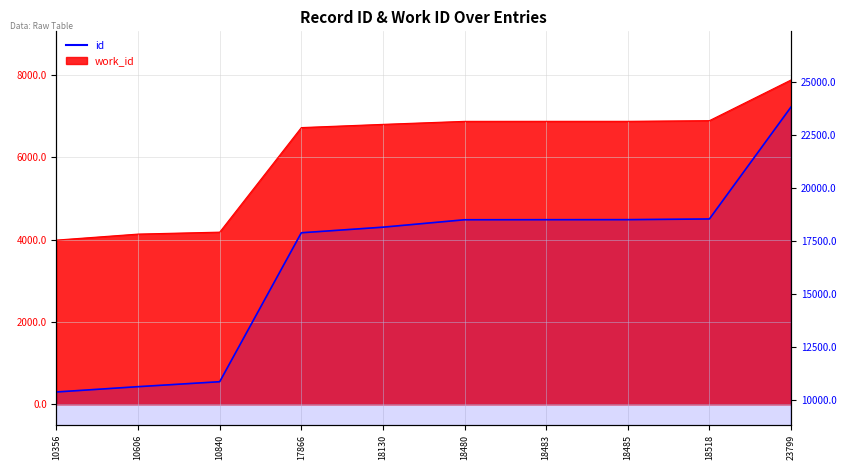

What is the sum of all values?

165563